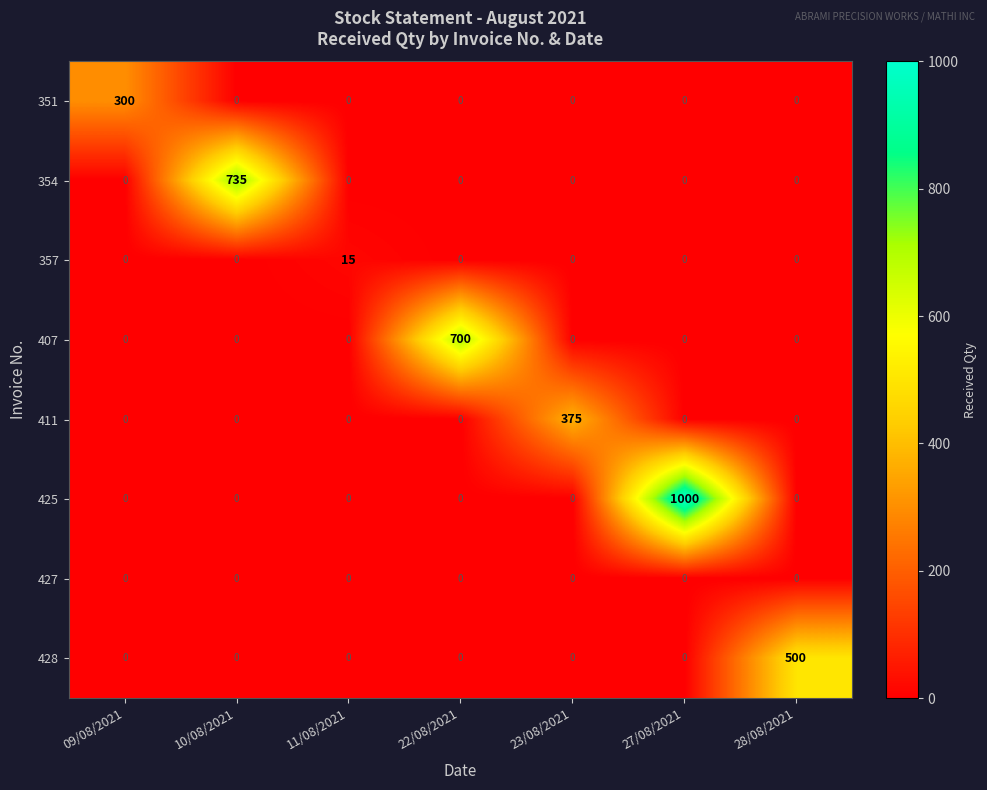

What is the difference between the maximum and minimum values in the 351 series?

300